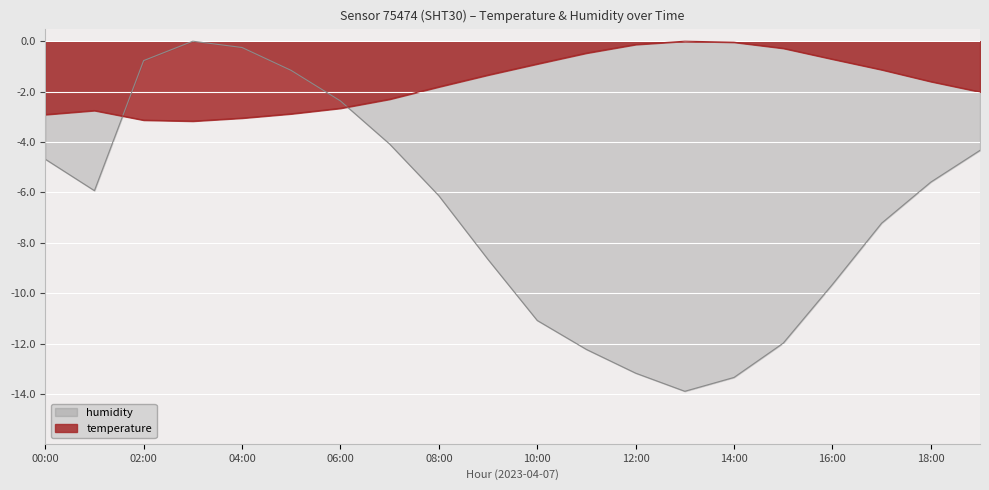

At which category is the sum across all series the highest?

03:00